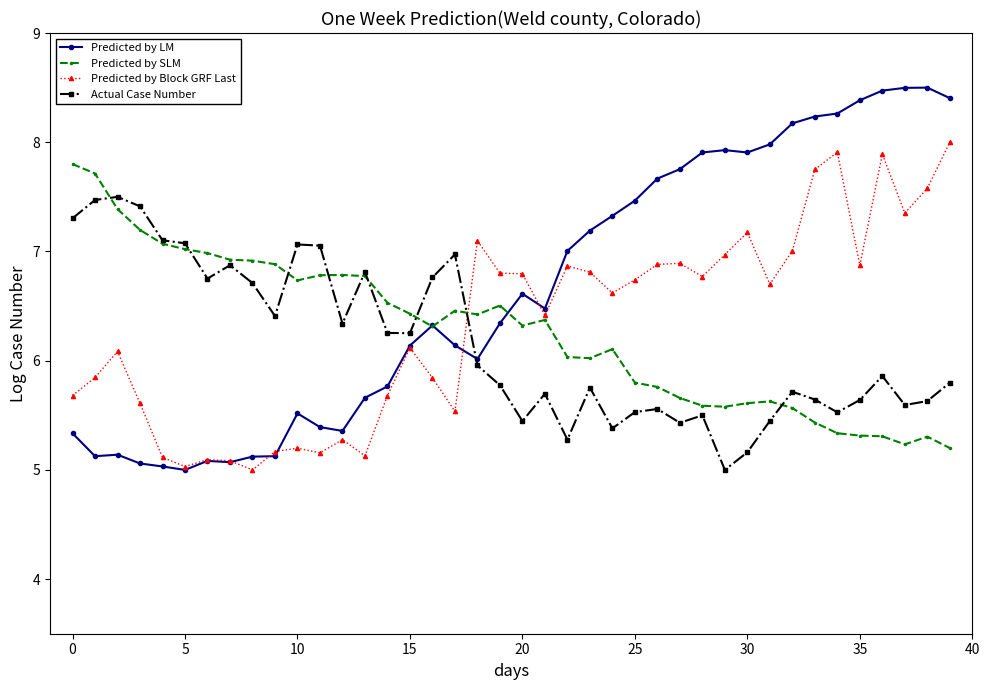

What is the difference between the maximum and minimum values in the Predicted by Block GRF Last series?

3.0